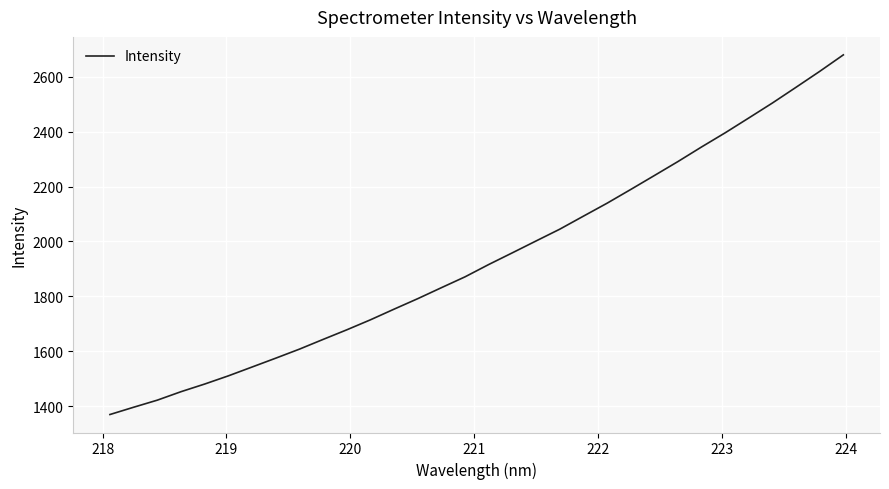

Does the chart have visible grid lines?

Yes